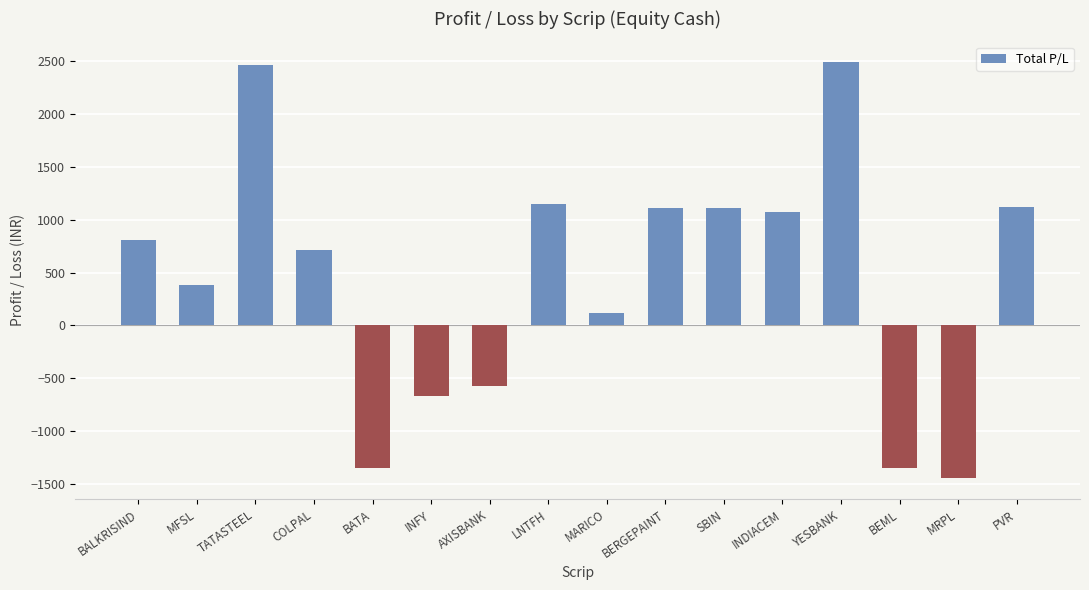

What position from the left is TATASTEEL?

3